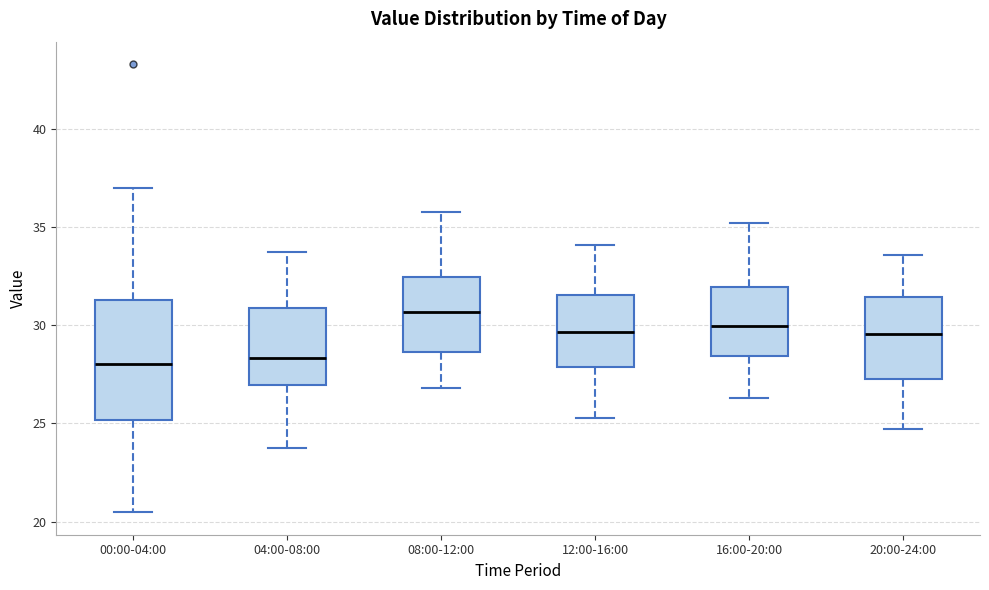

Which box is the tallest, from its lower edge to its upper edge?

00:00-04:00